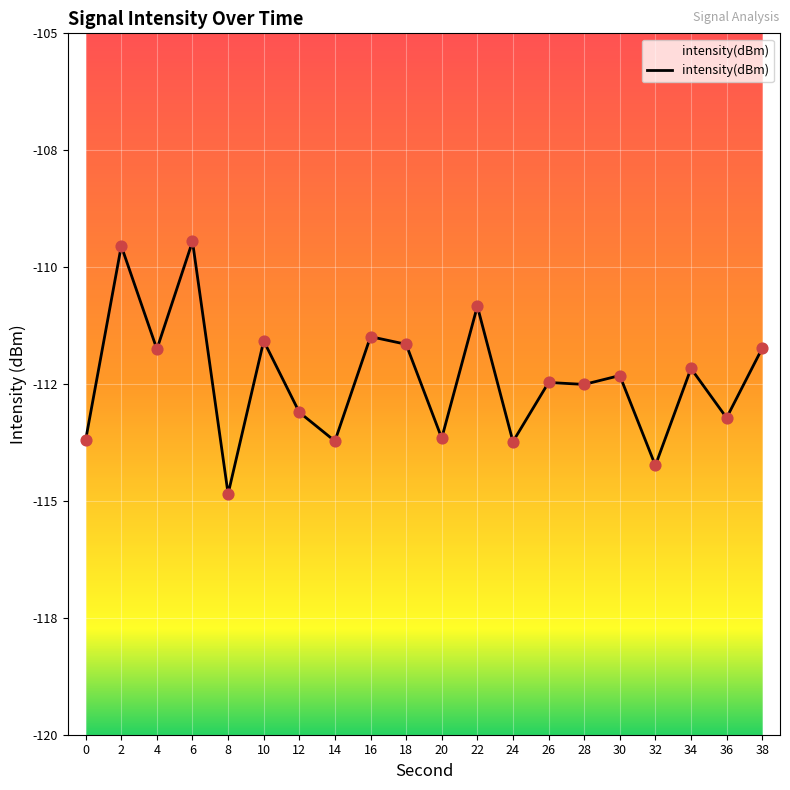

What is the change in value from 12 to 14?

-0.6